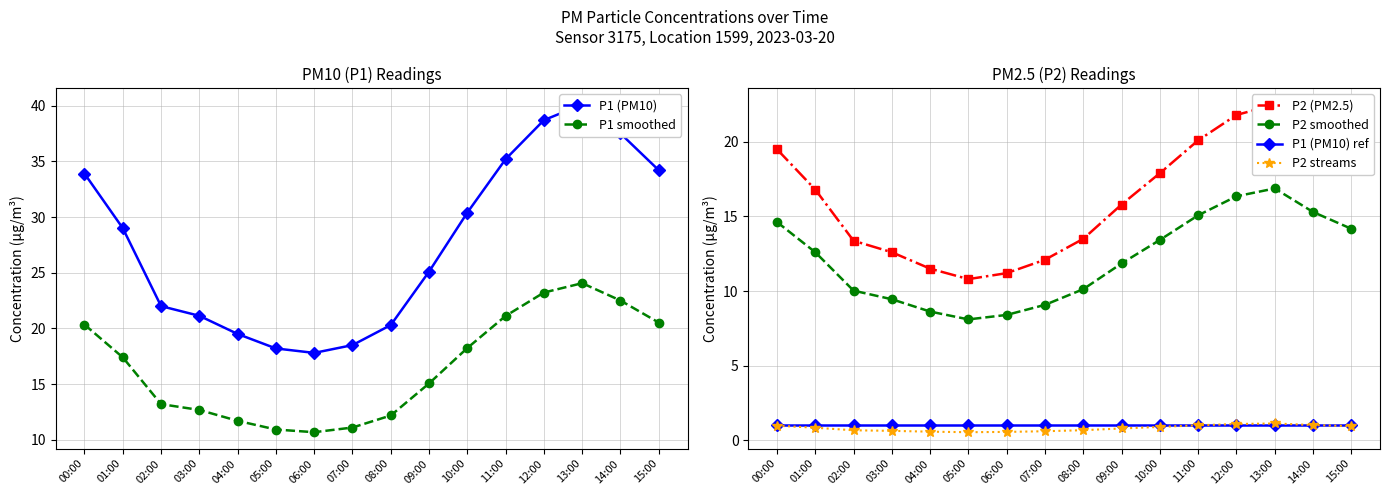

Which series has the largest total across all categories?

P1 (PM10)